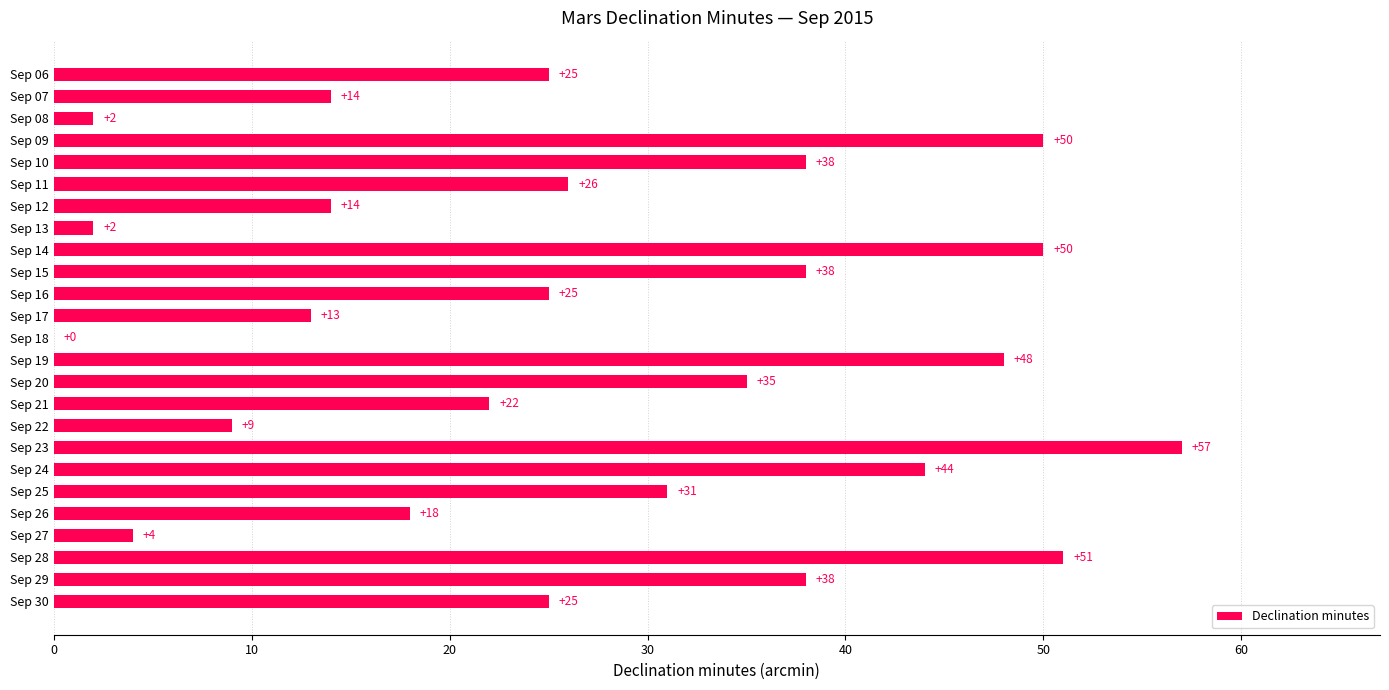

Is it true that the value at Sep 14 is 50?

True